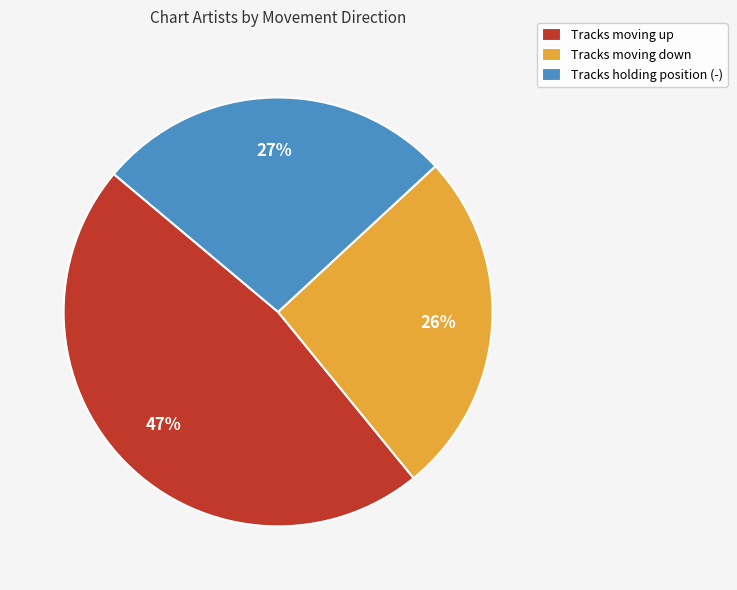

Is there any slice that represents more than half of the pie?

No